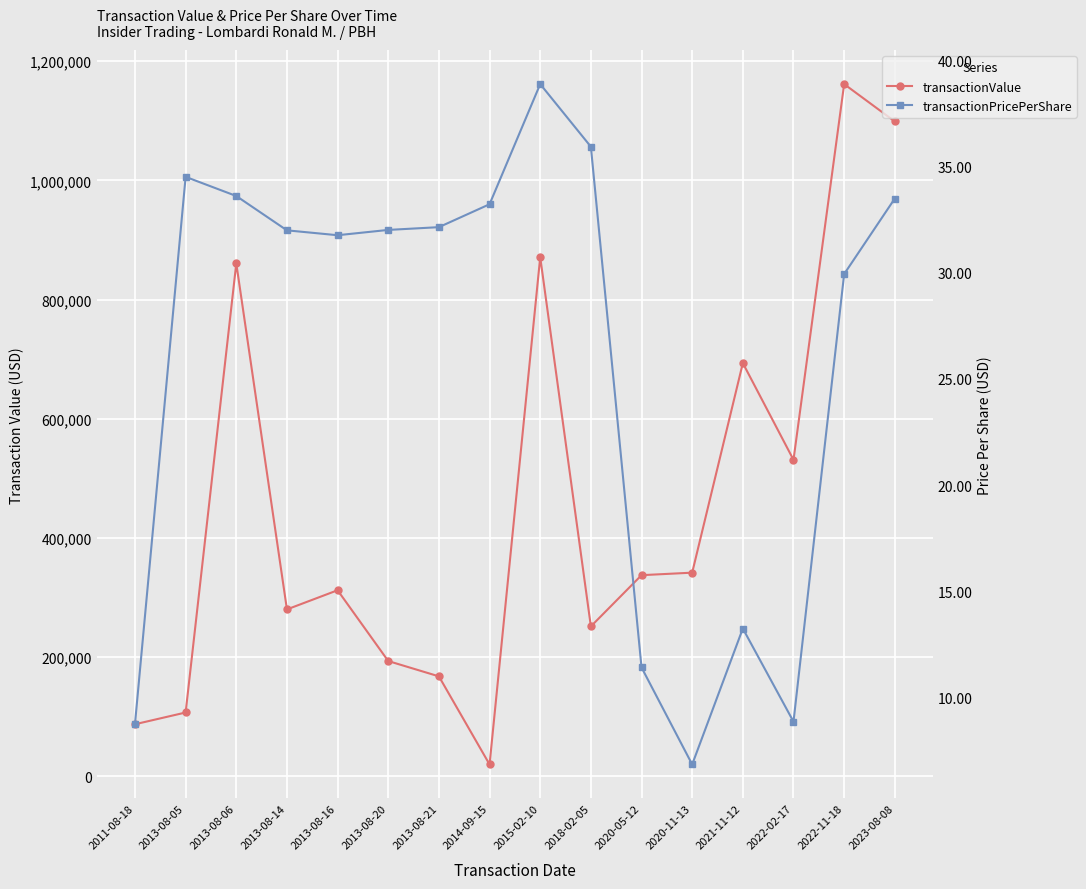

Rank the series at 2013-08-14 from lowest to highest value.

transactionPricePerShare, transactionValue